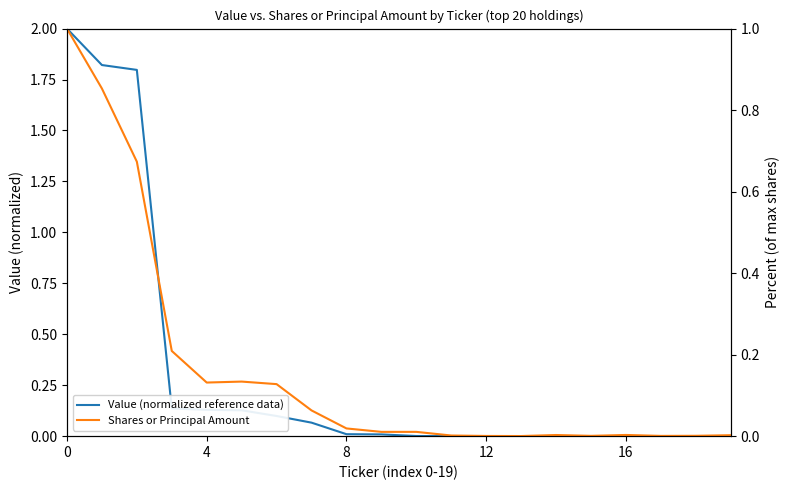

Between 17 and 8, which is larger?

8